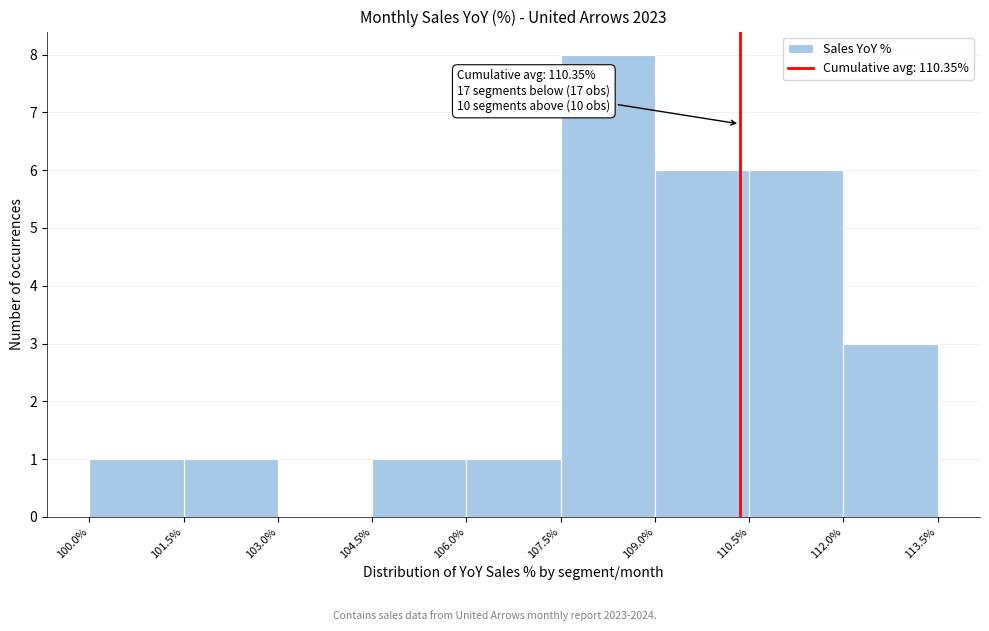

Which range on the x-axis has the tallest bar?

107.5% to 109.0%